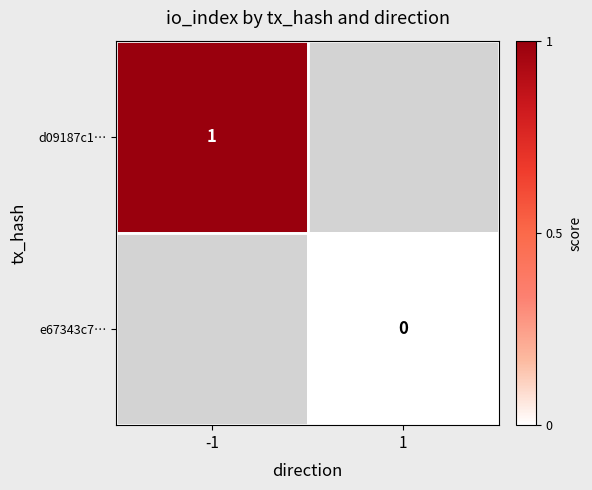

True or false: d09187c1… has a value of 2 at -1.

False